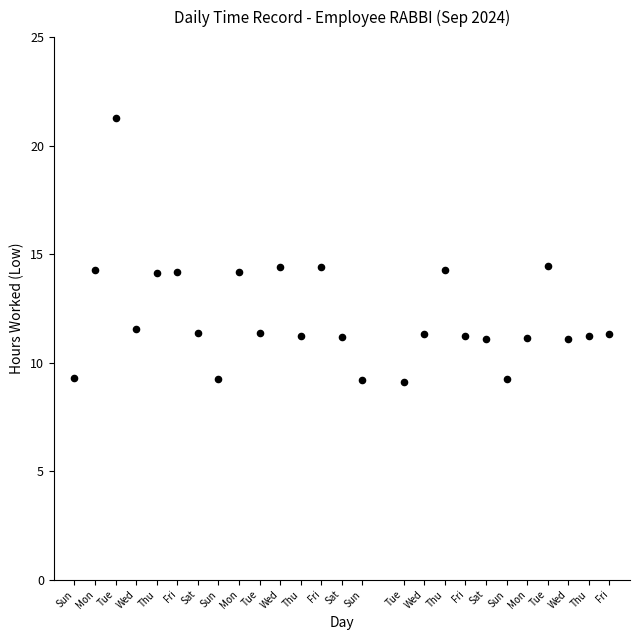

What is the range of X values (max minus min)?

26.0